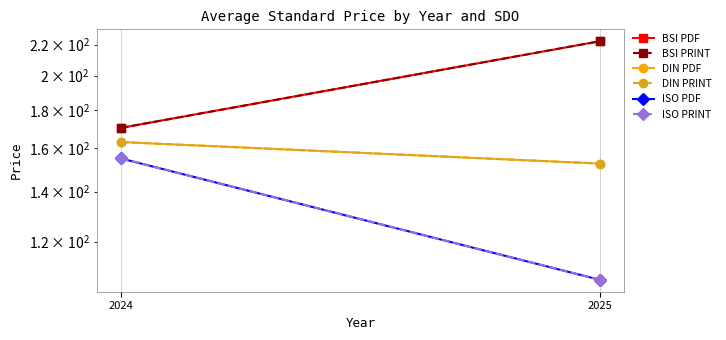

Rank the series at 2025 from highest to lowest value.

BSI PDF, BSI PRINT, DIN PDF, DIN PRINT, ISO PDF, ISO PRINT